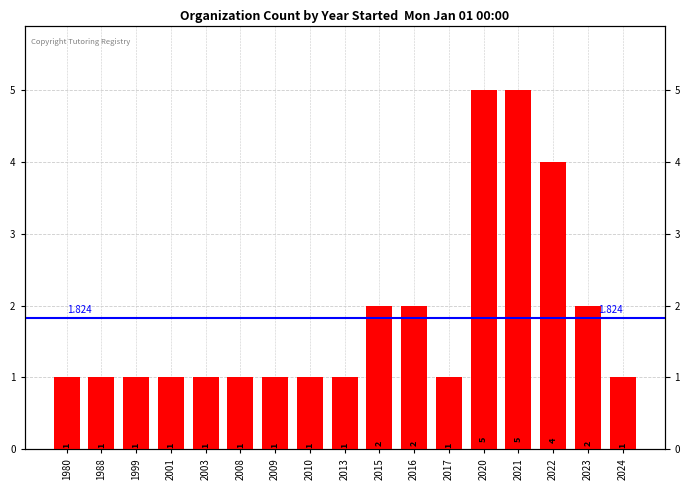

How many values are between 1 and 2?

14